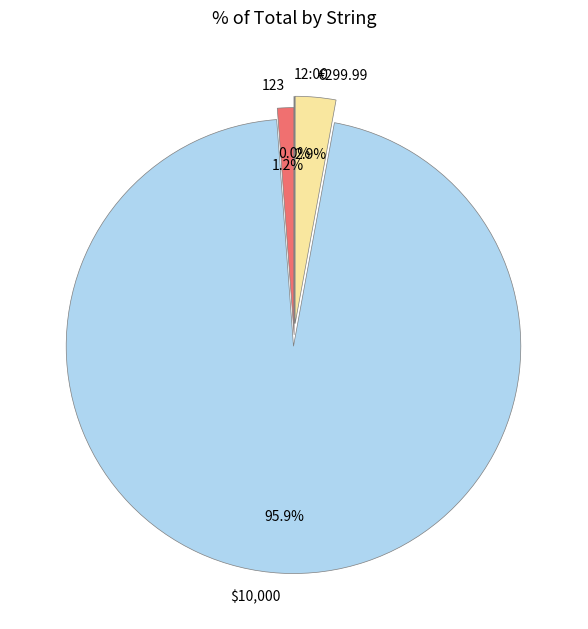

Which slice is the largest?

$10,000